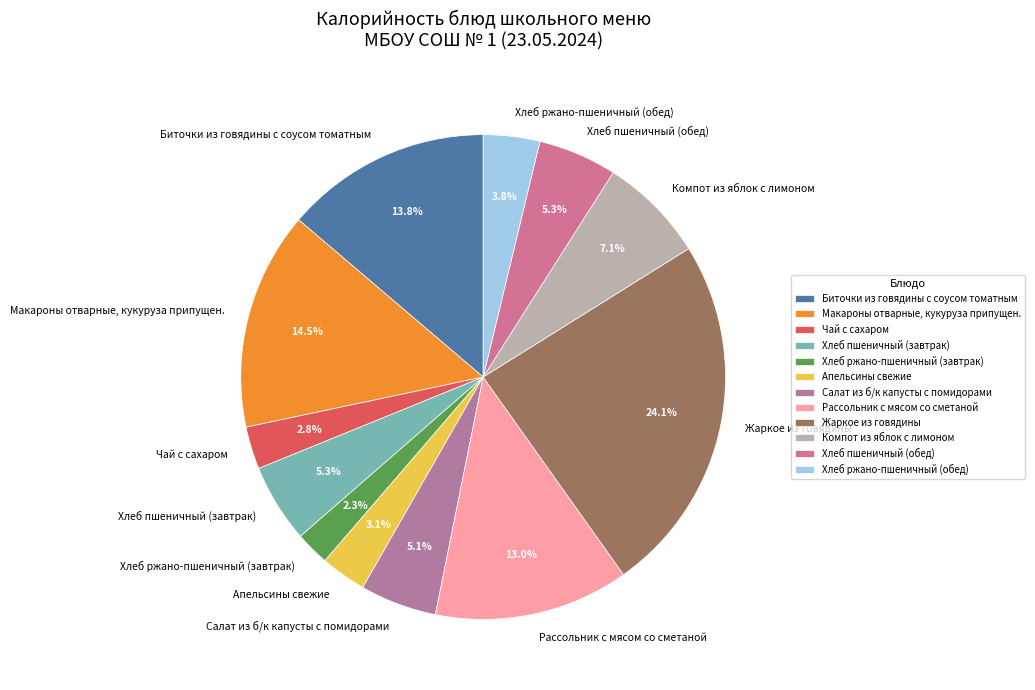

Count the number of slices in the pie.

12